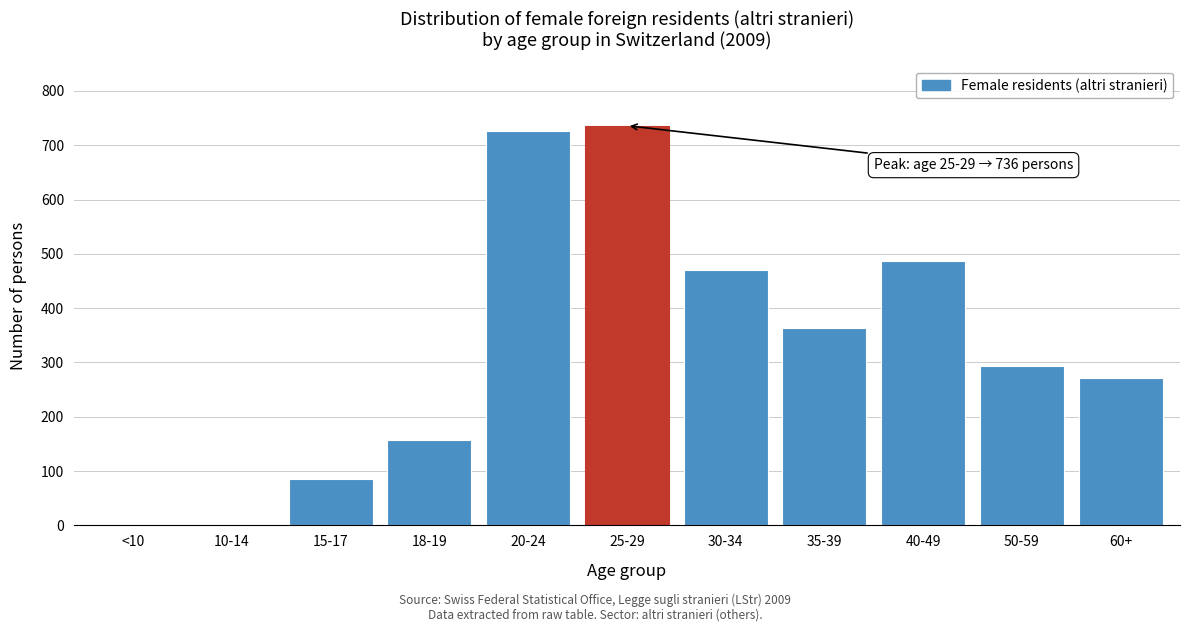

Reading left to right, what are all the values shown in this chart?

<10=1	10-14=1	15-17=85	18-19=158	20-24=726	25-29=736	30-34=471	35-39=363	40-49=487	50-59=293	60+=271